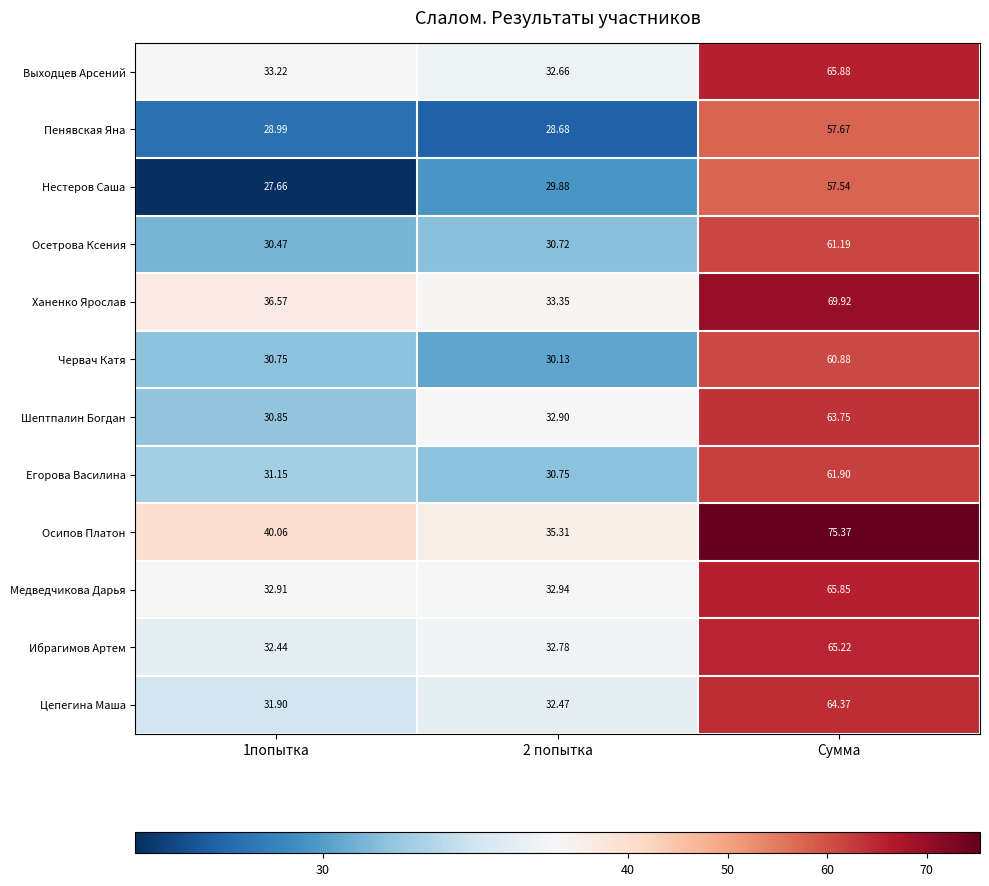

Rank the series at 2 попытка from highest to lowest value.

Осипов Платон, Ханенко Ярослав, Медведчикова Дарья, Шептпалин Богдан, Ибрагимов Артем, Выходцев Арсений, Цепегина Маша, Егорова Василина, Осетрова Ксения, Червач Катя, Нестеров Саша, Пенявская Яна